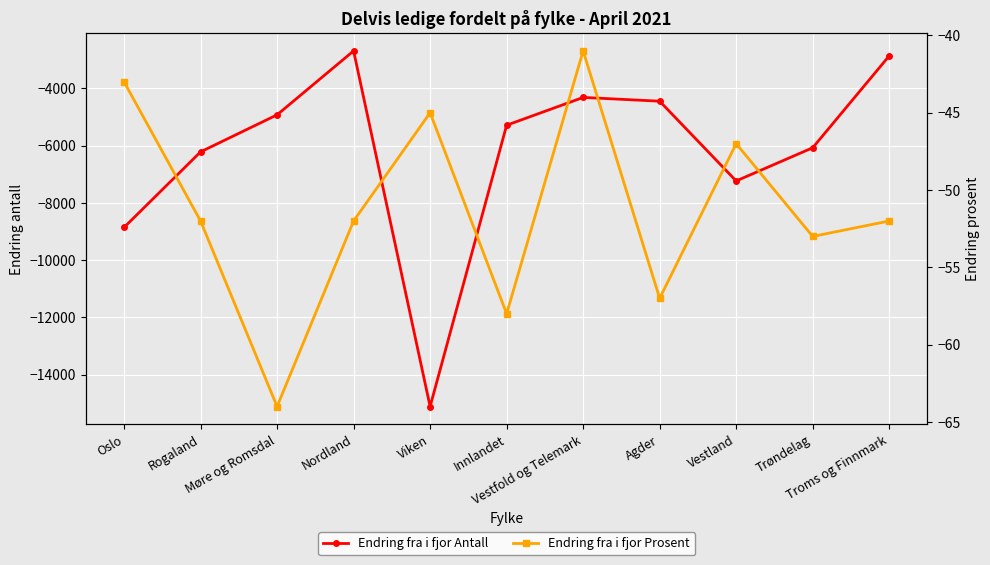

Where is the first local maximum for Endring fra i fjor Prosent?

Viken